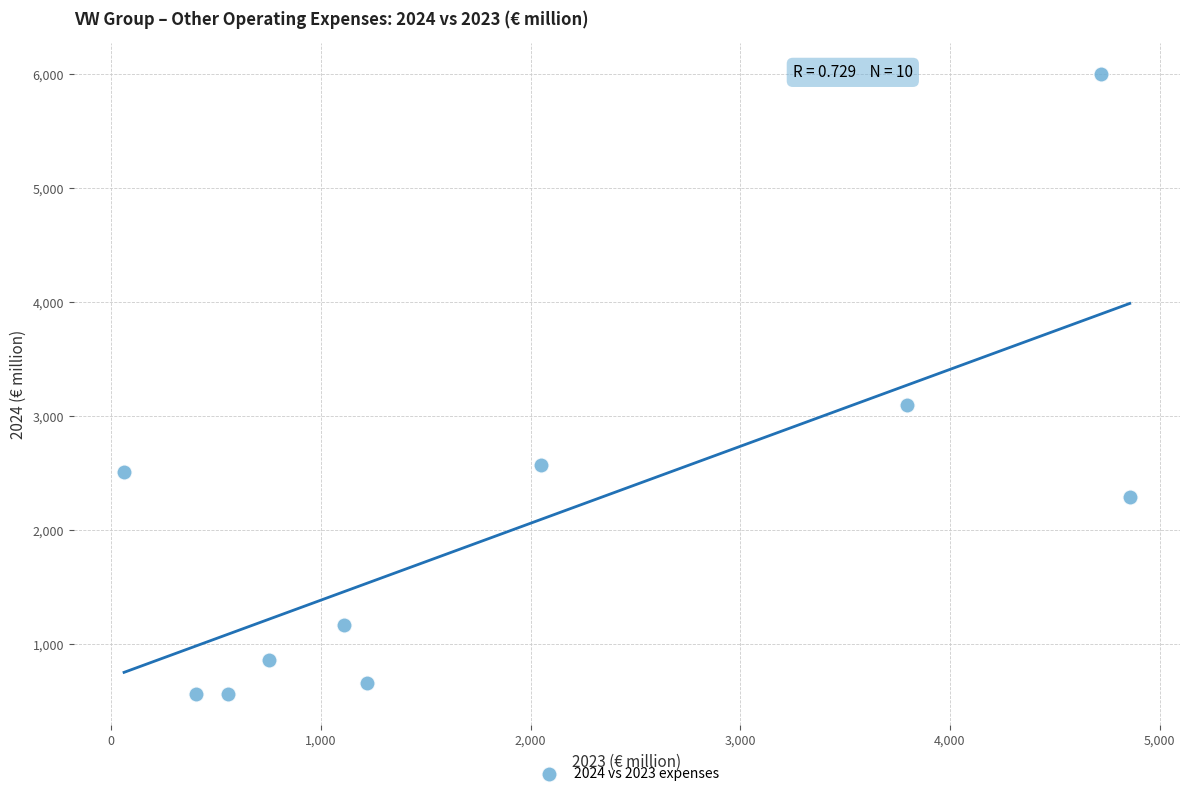

What is the average X value?

1953